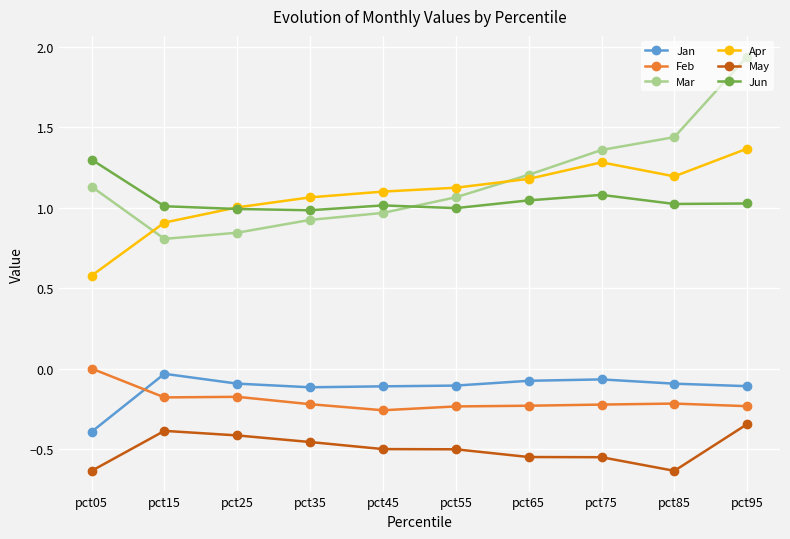

How many series are shown in this chart?

6